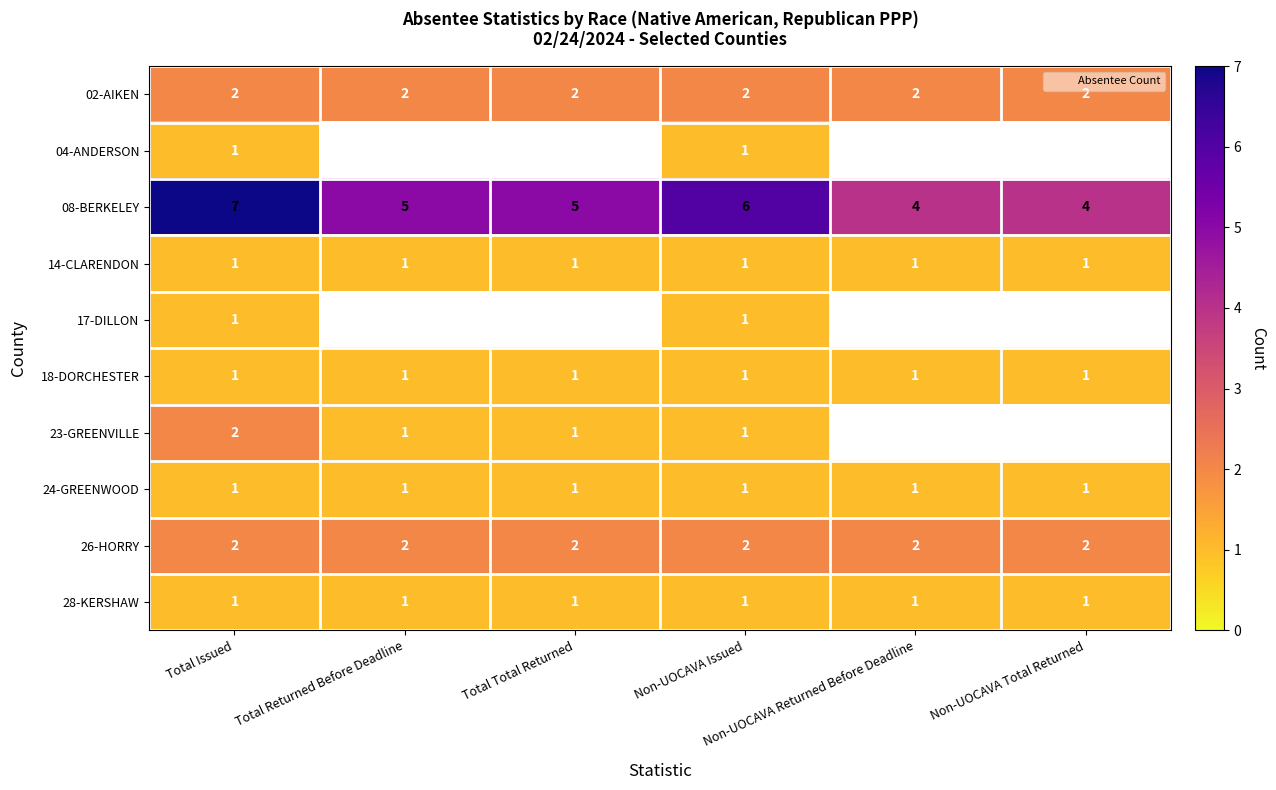

The 24-GREENWOOD series shows 1.0 at Total Returned Before Deadline. True or false?

True